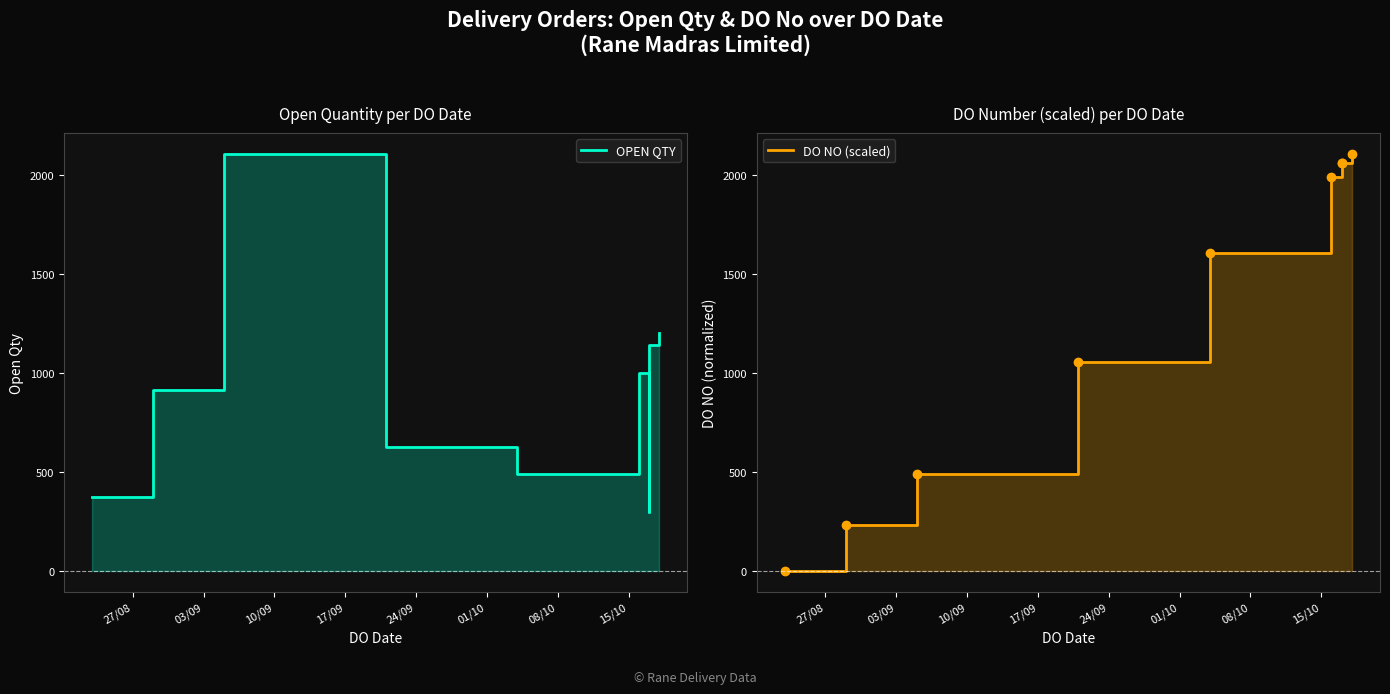

What is the lowest value of the OPEN QTY series?

300.0